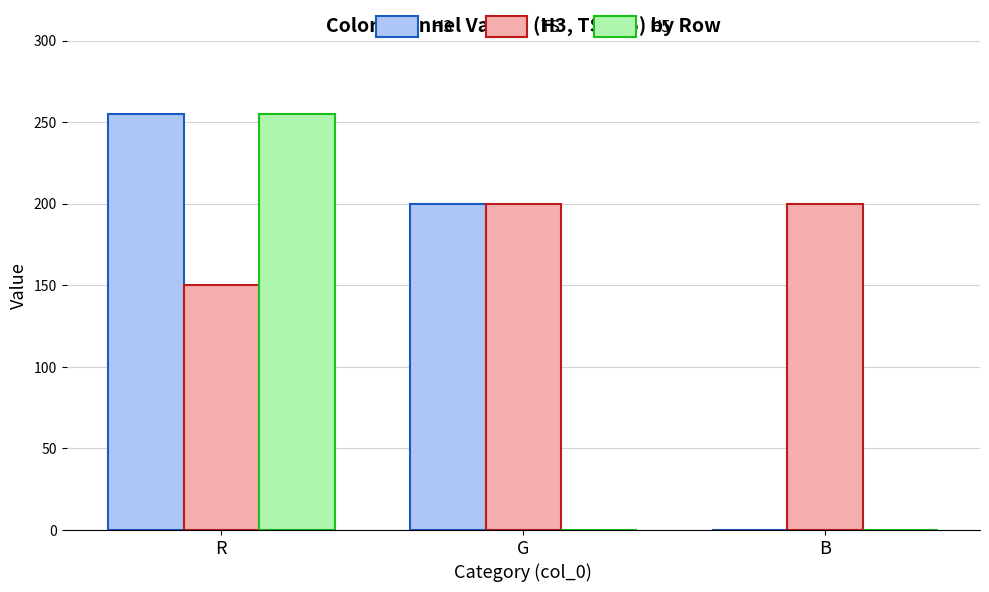

Count the H3 values in the range 0 to 255.

3